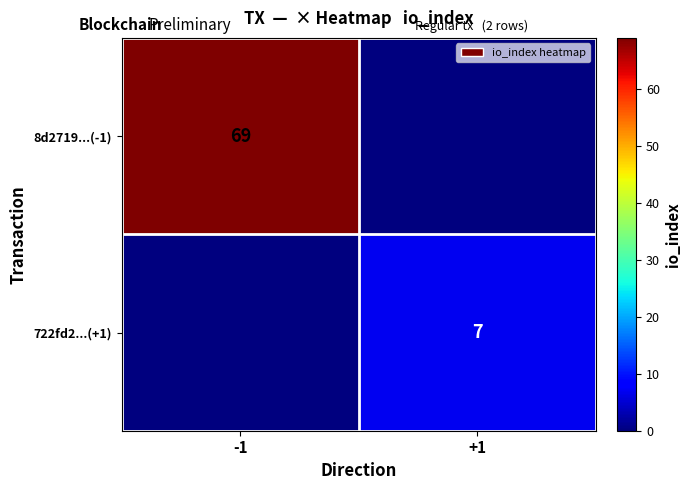

The 8d2719...(-1) series shows 33 at -1. True or false?

False